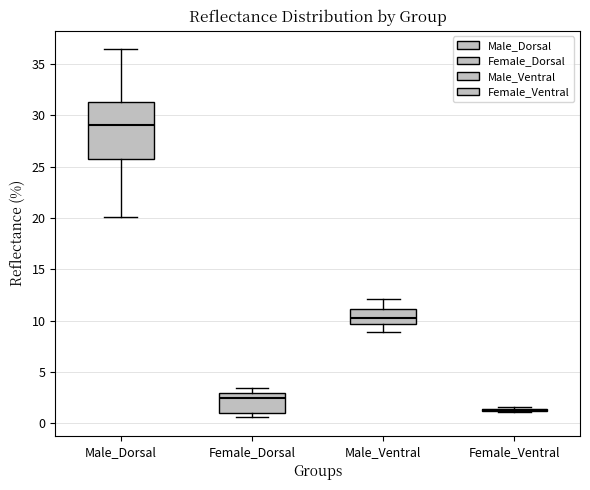

Reading left to right, transcribe this box plot: for each box, give where its median line is, the range the box spans, and where its two whiskers end, as read against the y-axis. The values are not printed on the chart, so give them approximately, as read against the axis.

Male_Dorsal: median 29.0, box 26.0 to 31.5, whiskers 20.0 to 36.5
Female_Dorsal: median 2.5, box 1.0 to 3.0, whiskers 0.5 to 3.5
Male_Ventral: median 10.0, box 9.5 to 11.0, whiskers 9.0 to 12.0
Female_Ventral: box collapsed to a line at 1.5, whiskers 1.0 to 1.5